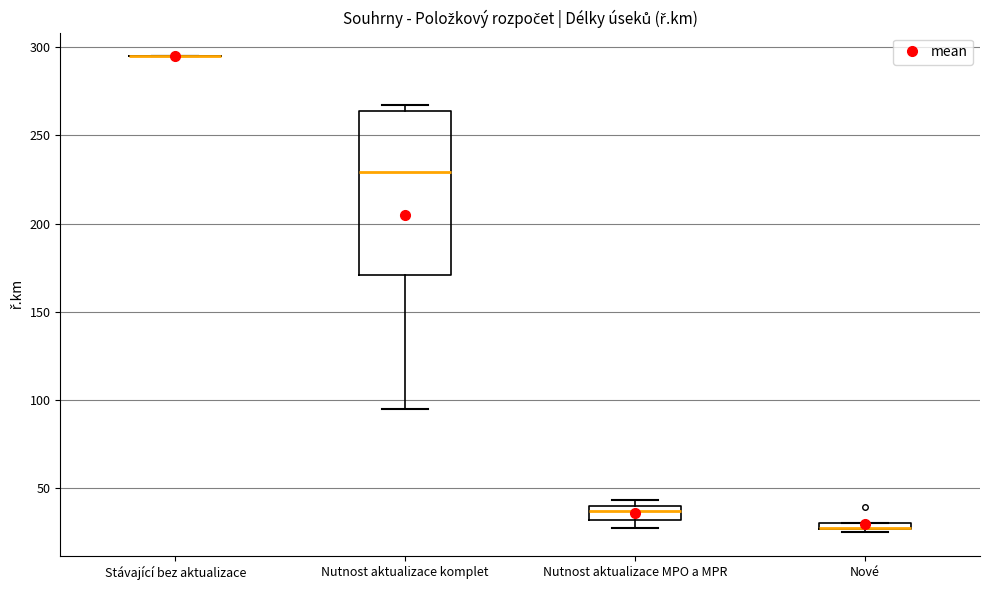

Where does the median line of the box for Nutnost aktualizace komplet sit on the y-axis? The values are not printed on the chart, so give them approximately, as read against the axis.

230